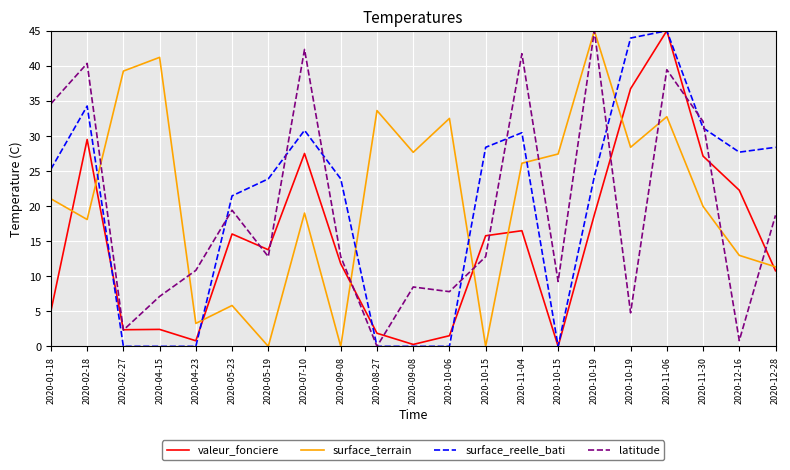

How many interior local peaks does the latitude series have?

7